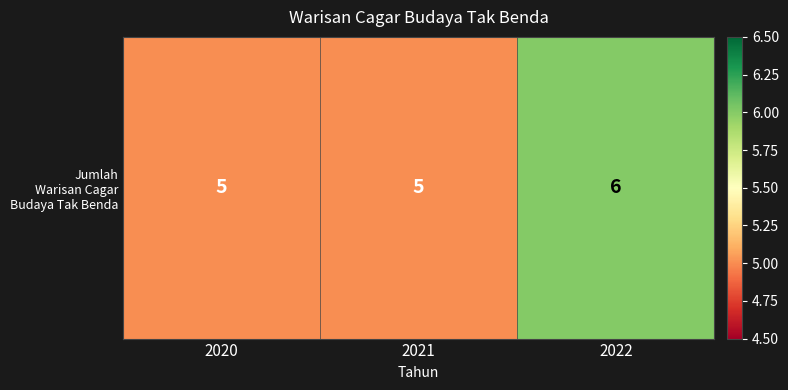

List the labels in order of value, smallest first.

2020, 2021, 2022